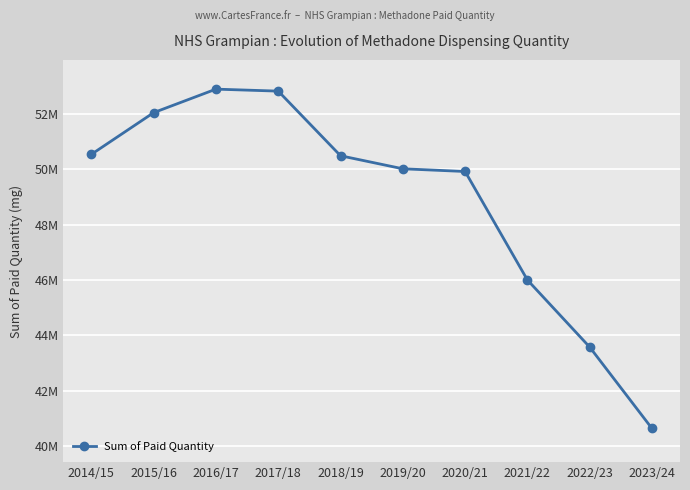

The value at 2017/18 is 94004726.3. True or false?

False